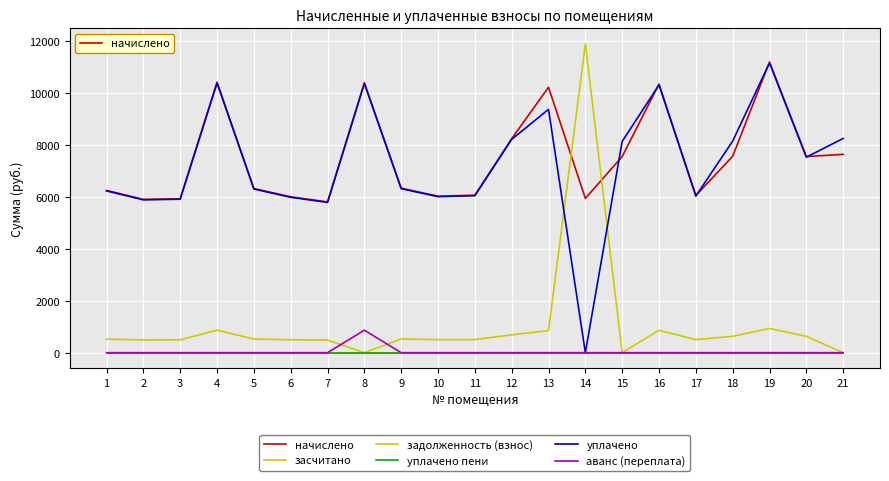

At which category does начислено reach its first local valley?

2